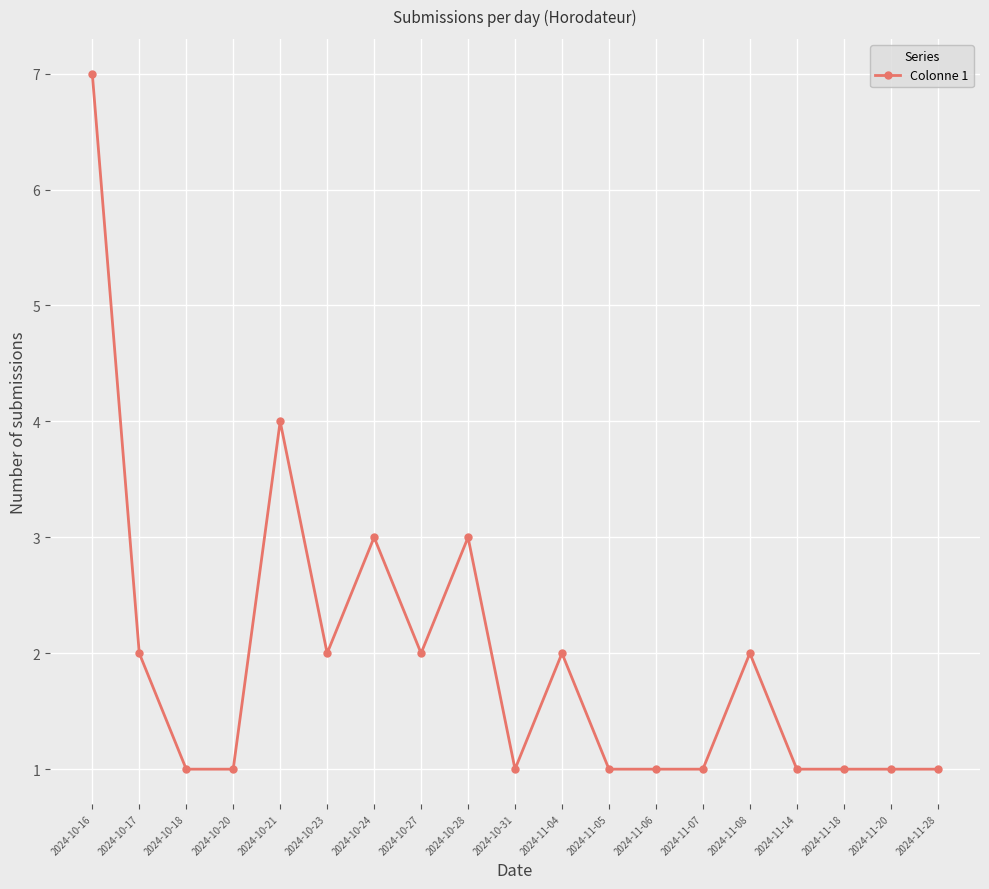

The chart shows a value of 1 at 2024-11-14. True or false?

True